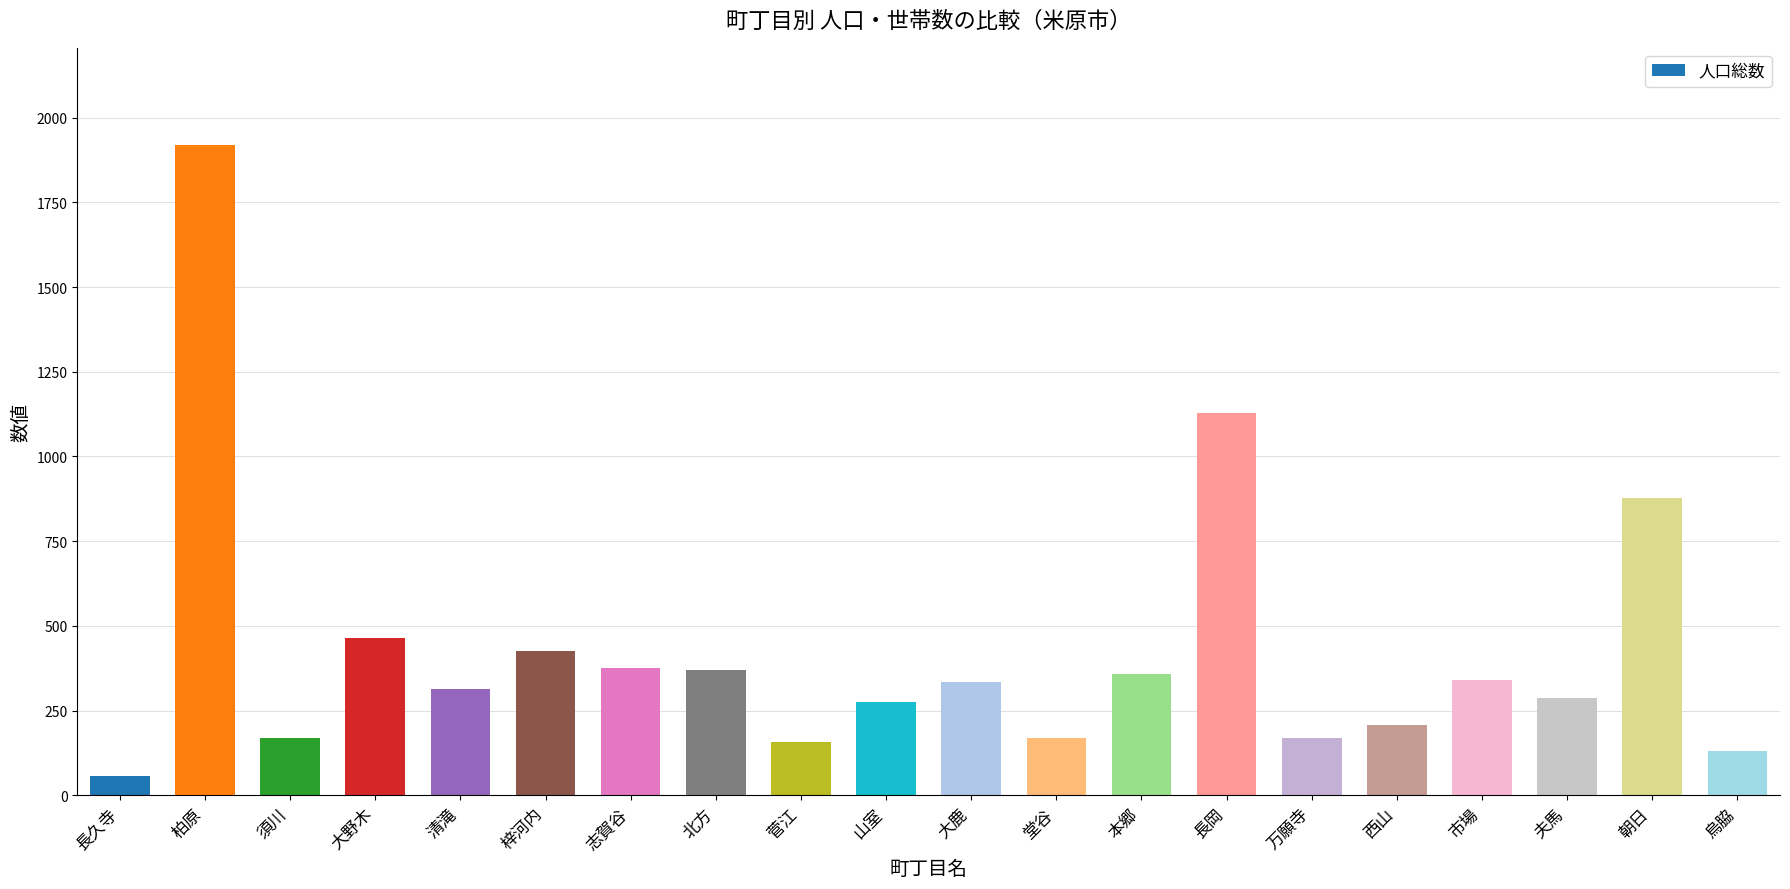

What is the label of the 16th bar from the left?

西山